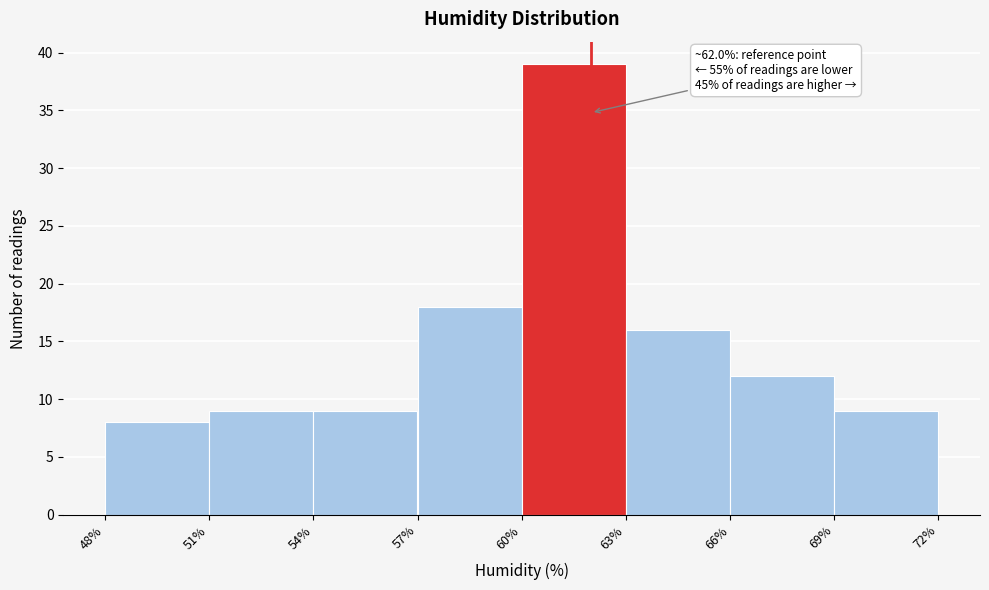

Which range on the x-axis has the tallest bar?

60% to 63%